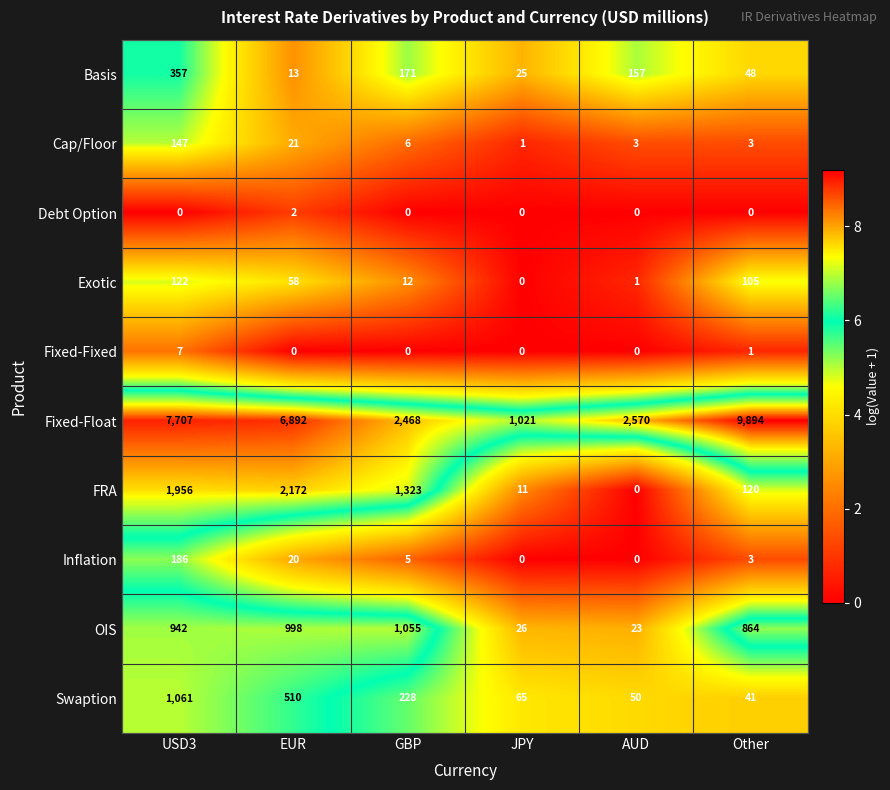

How many Debt Option values are between 0 and 1?

5